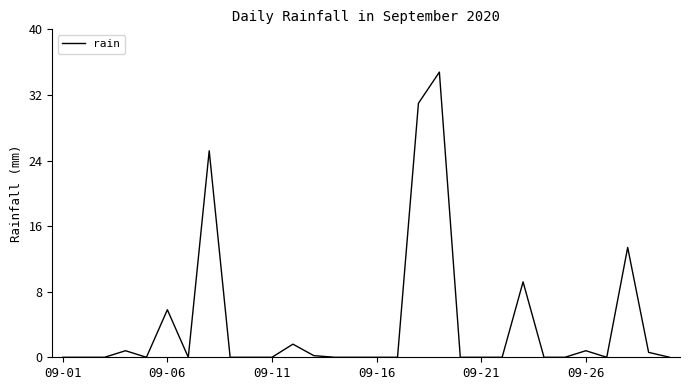

What is the difference between the maximum and minimum values?

34.8